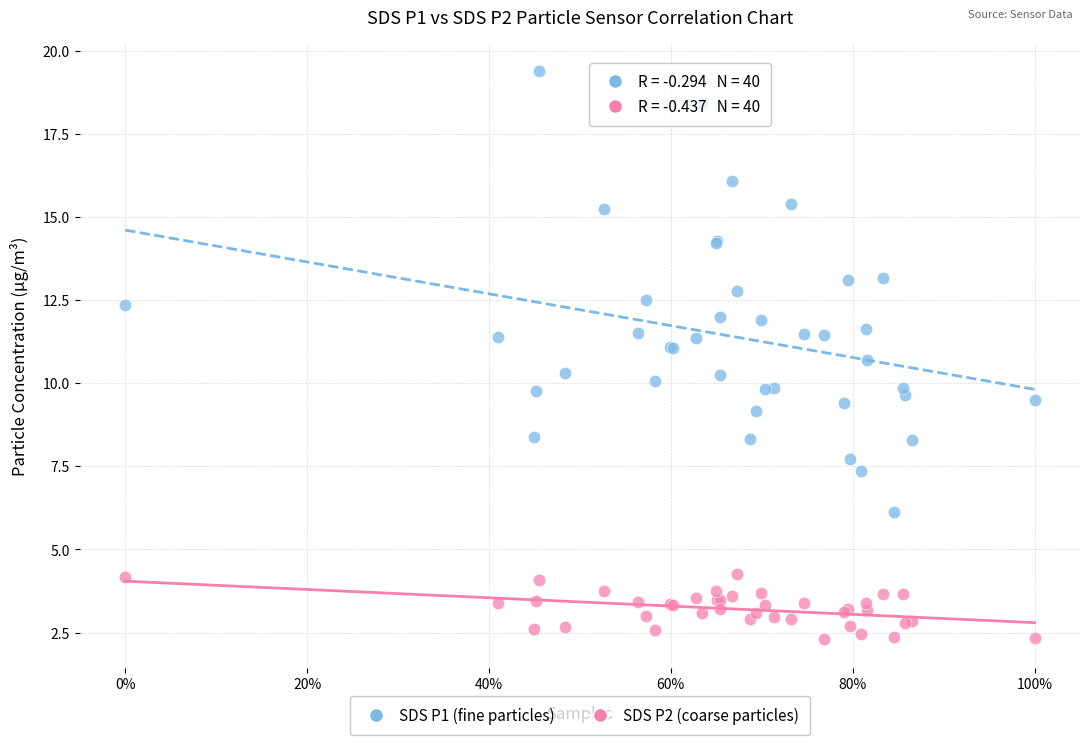

Which series reaches the minimum Y coordinate?

SDS P2 (coarse particles)